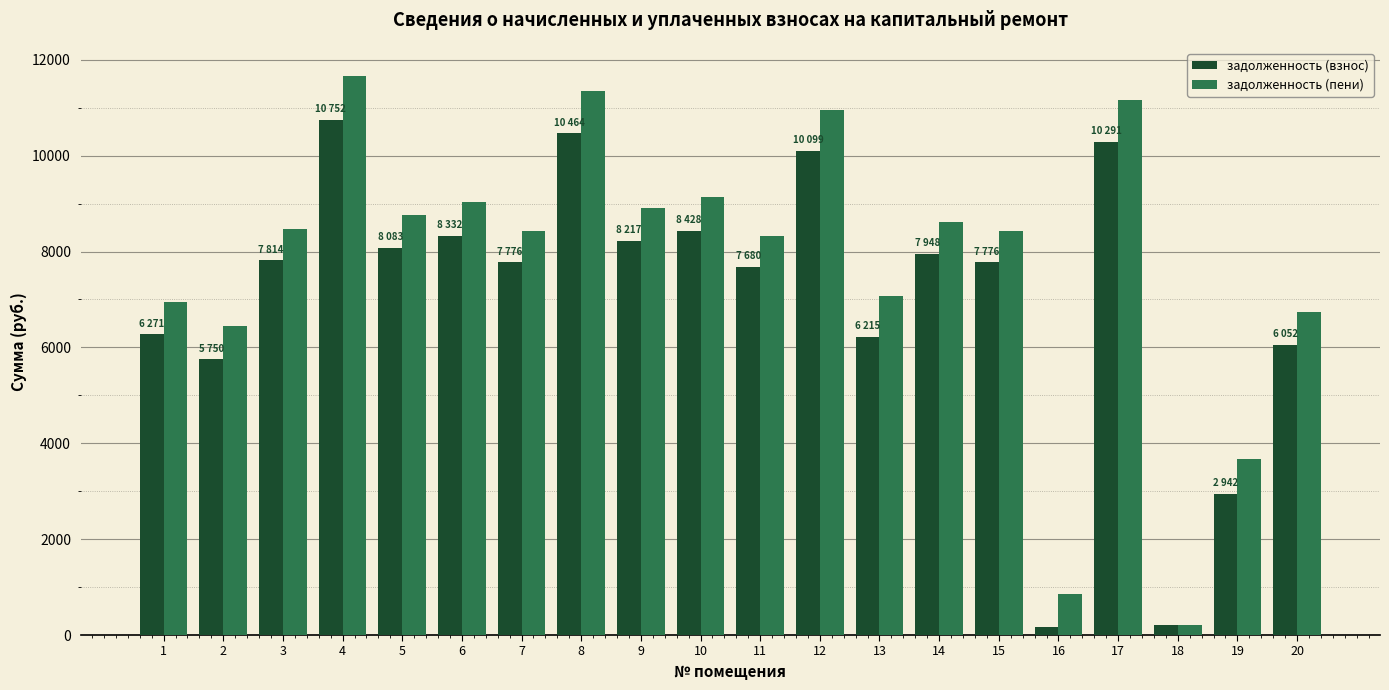

What is the difference between the задолженность (взнос) values at 16 and 1?

6097.6